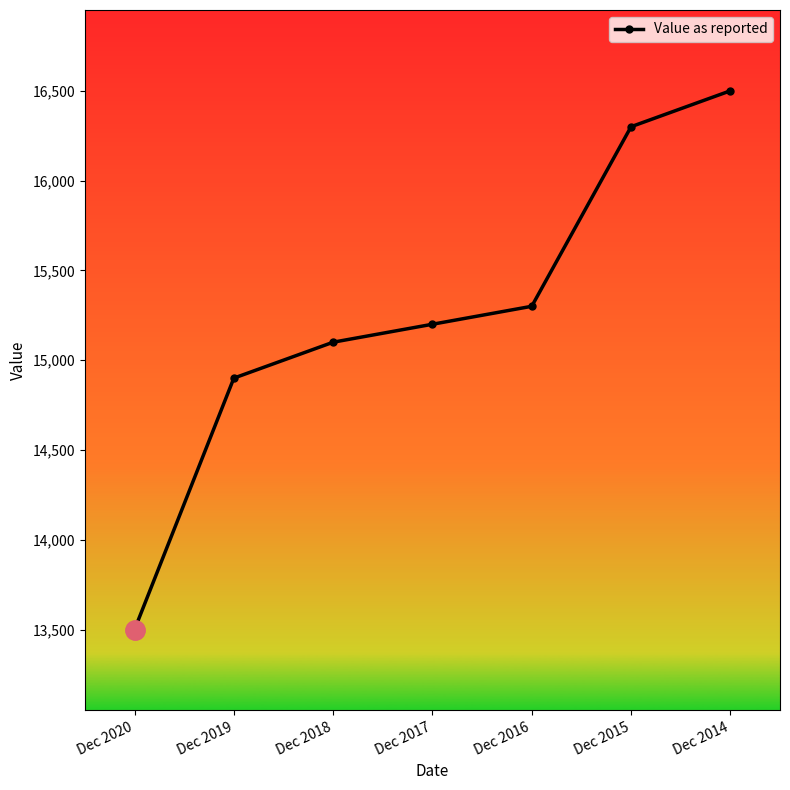

What is the sum of all values?

106800